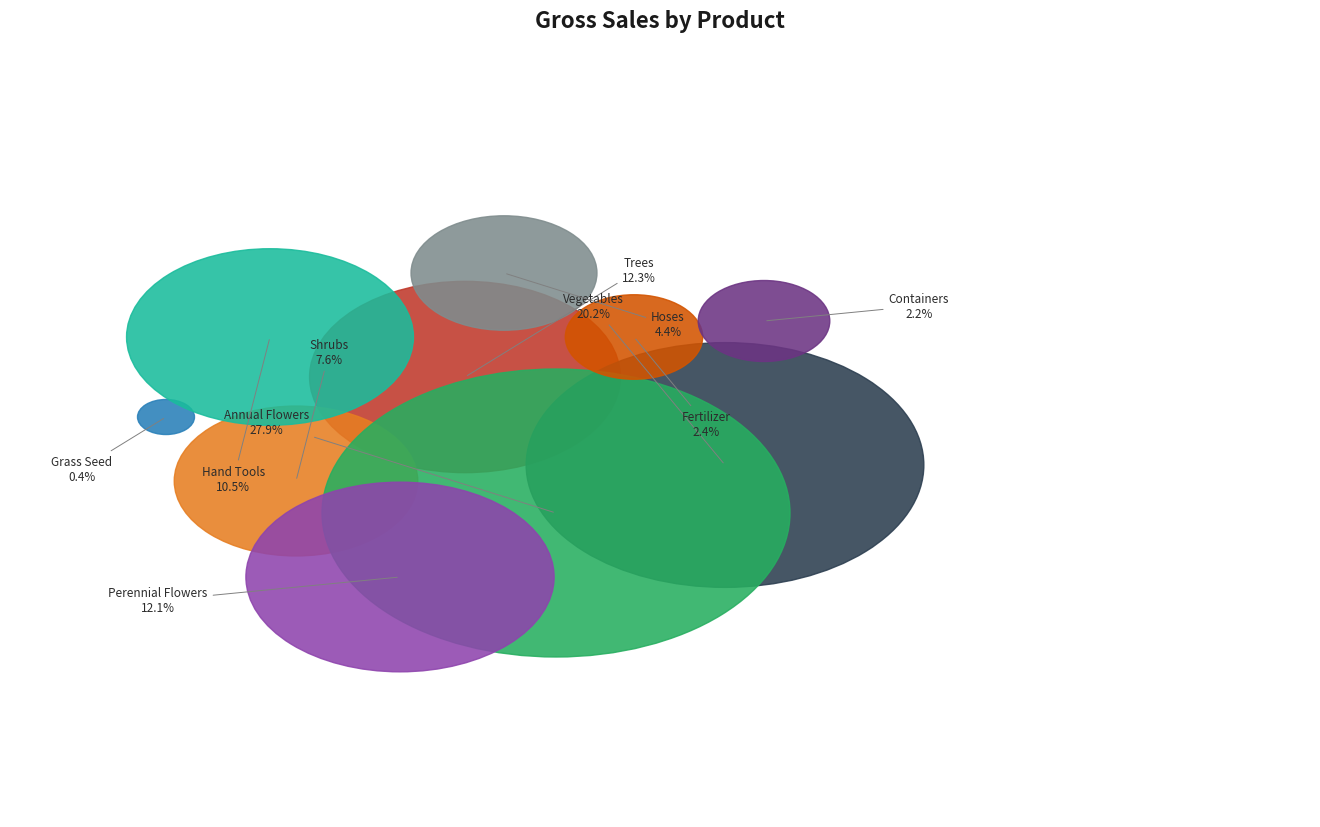

How many slices are in this pie chart?

10